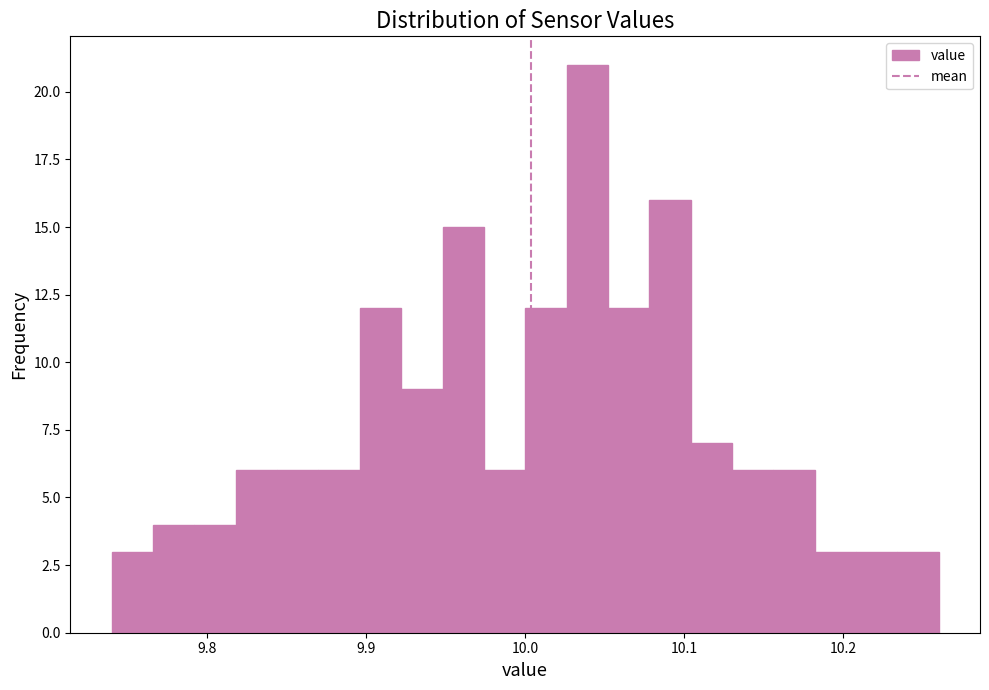

Read against the x-axis, roughly where is the centre of the tallest bar?

10.04